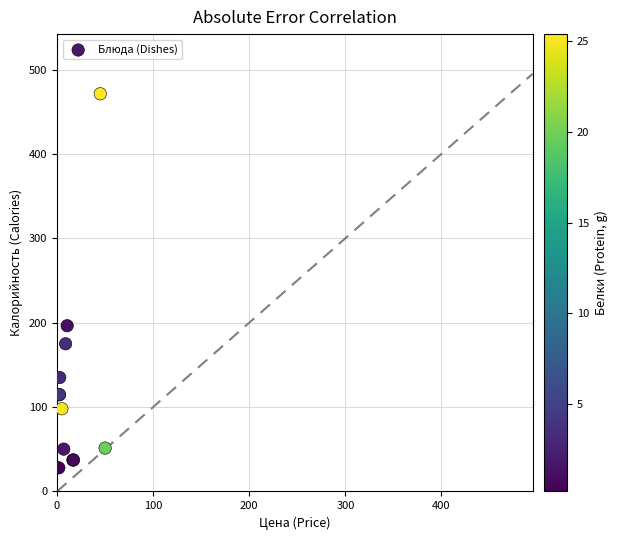

What Y value in the scatter plot is closest to 249?

196.4